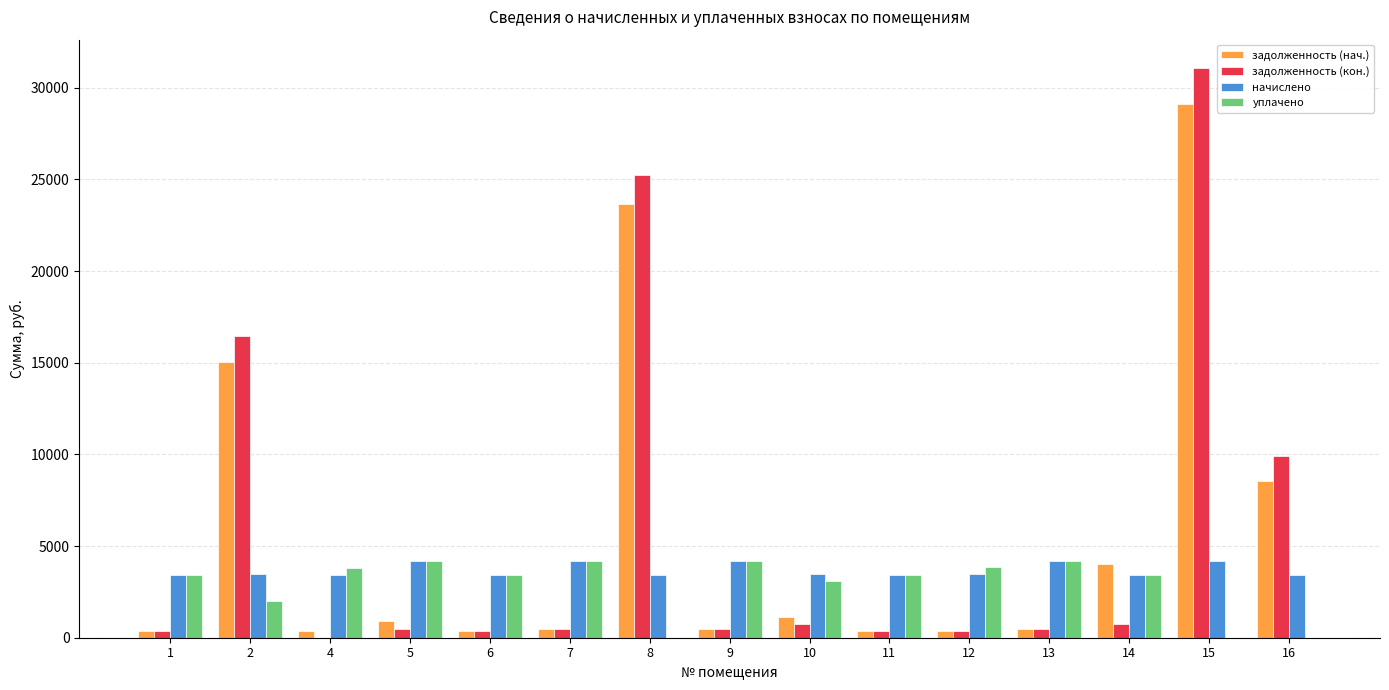

What is the maximum value shown in the chart?

31074.0